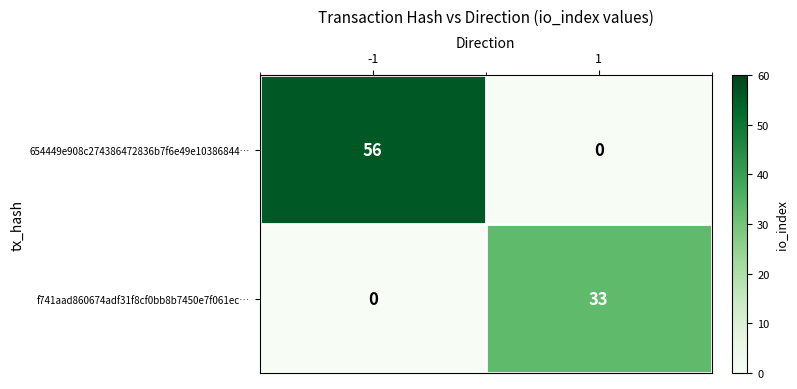

What is the difference between the 654449e908c274386472836b7f6e49e10386844… values at -1 and 1?

56